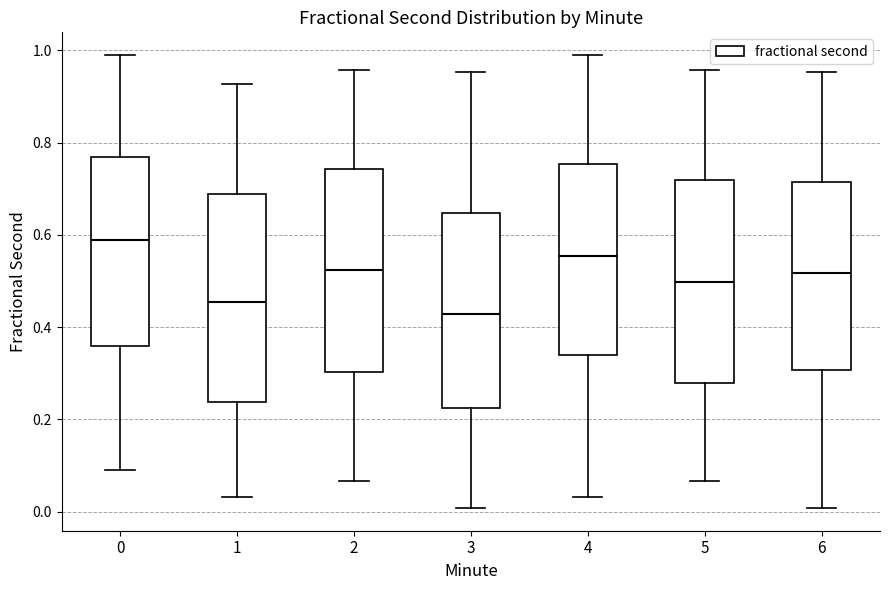

Reading left to right, transcribe this box plot: for each box, give where its median line is, the range the box spans, and where its two whiskers end, as read against the y-axis. The values are not printed on the chart, so give them approximately, as read against the axis.

0: median 0.58, box 0.36 to 0.76, whiskers 0.10 to 0.98
1: median 0.46, box 0.24 to 0.68, whiskers 0.04 to 0.92
2: median 0.52, box 0.30 to 0.74, whiskers 0.06 to 0.96
3: median 0.42, box 0.22 to 0.64, whiskers 0.00 to 0.96
4: median 0.56, box 0.34 to 0.76, whiskers 0.04 to 0.98
5: median 0.50, box 0.28 to 0.72, whiskers 0.06 to 0.96
6: median 0.52, box 0.30 to 0.72, whiskers 0.00 to 0.96